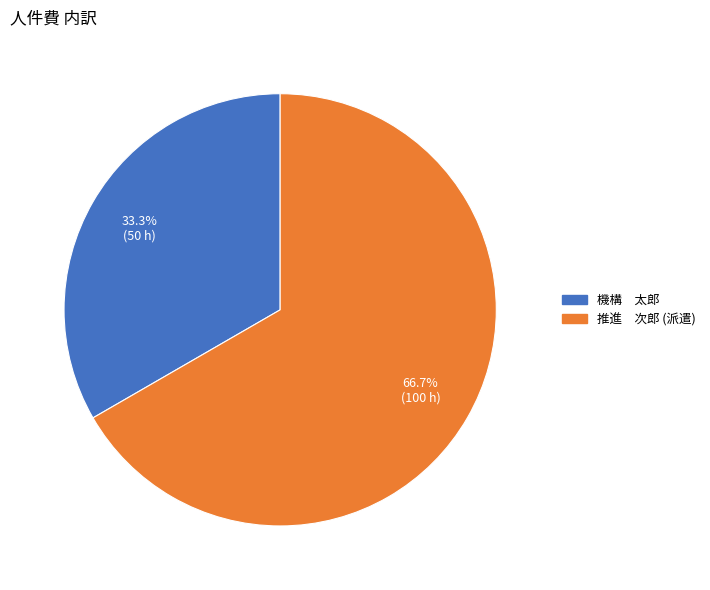

Count the number of slices in the pie.

2